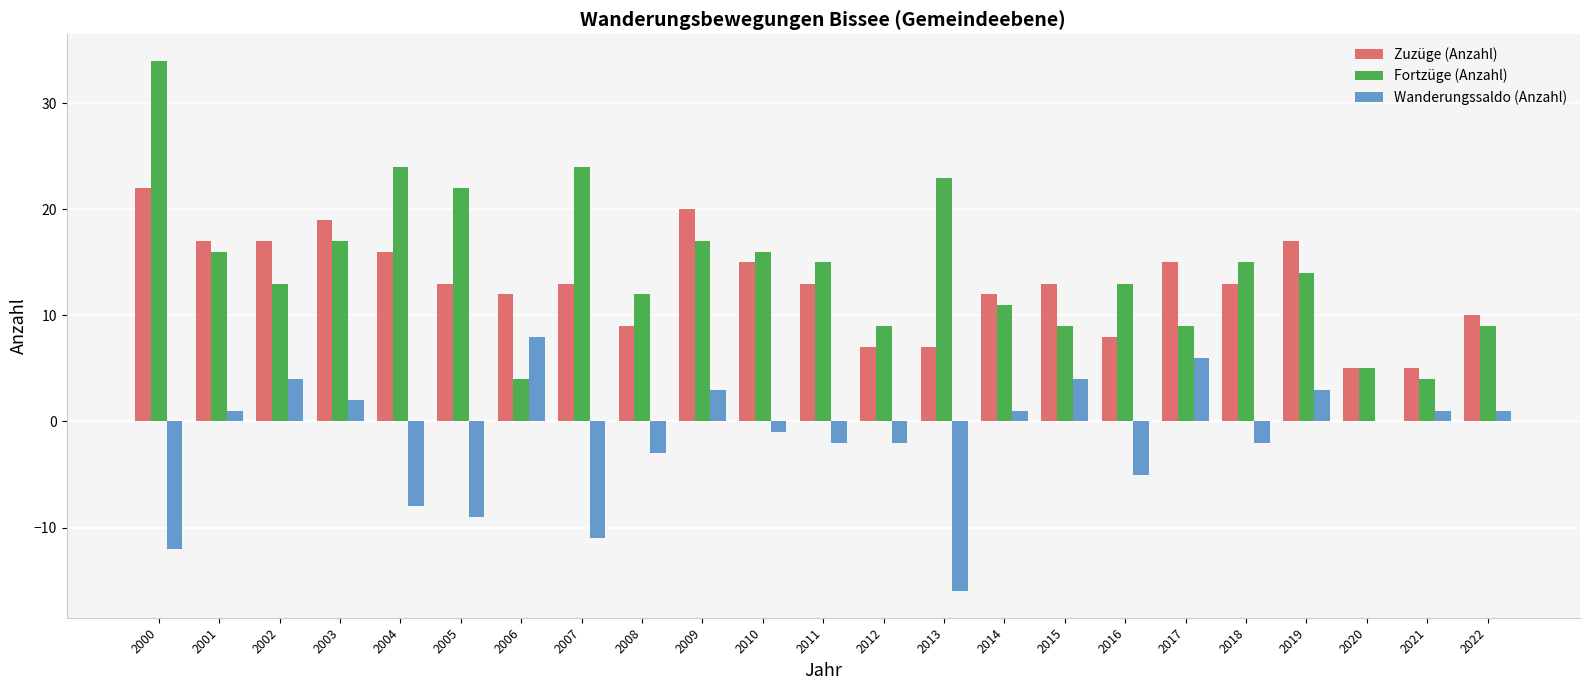

How many distinct data groups are displayed?

3